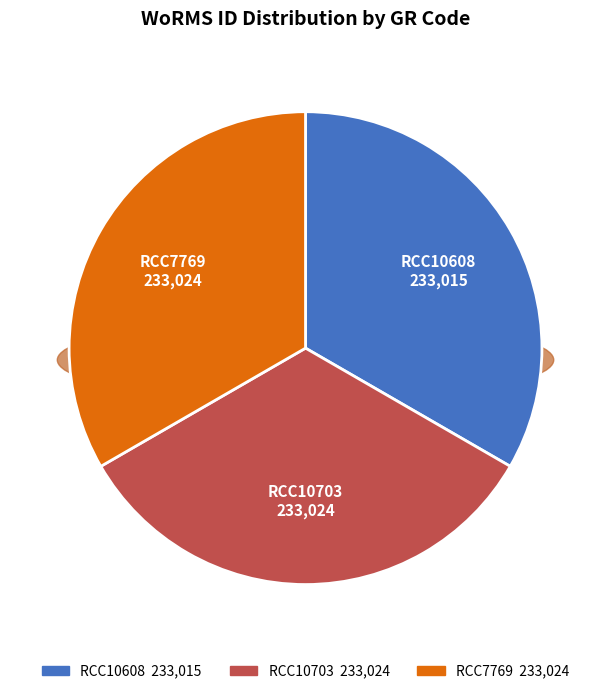

Which category has the smallest portion of the pie?

RCC10608